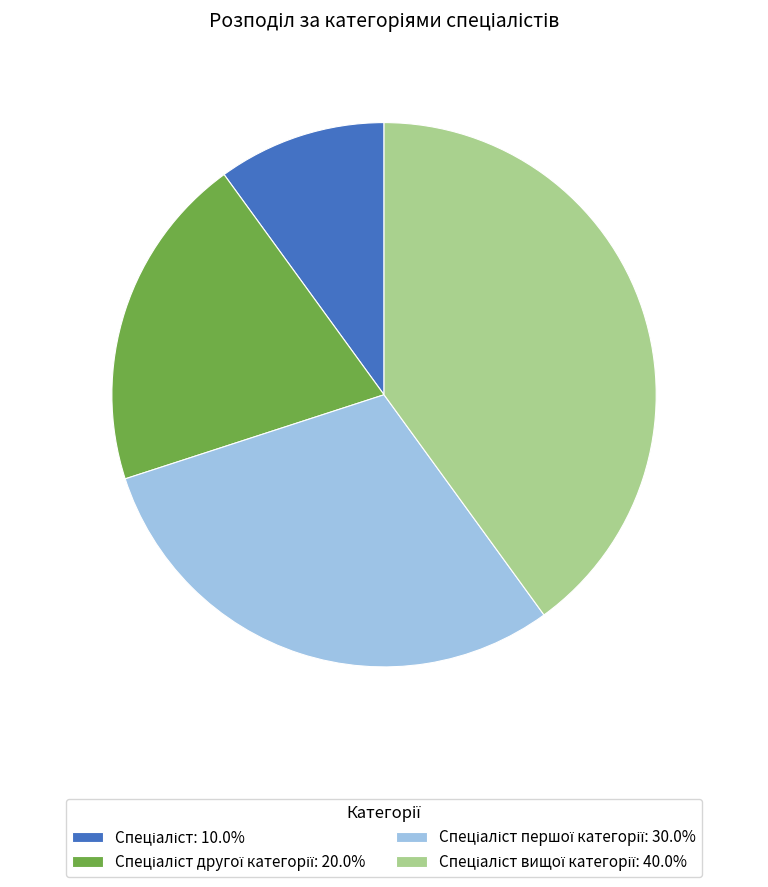

Does any single category account for the majority?

No